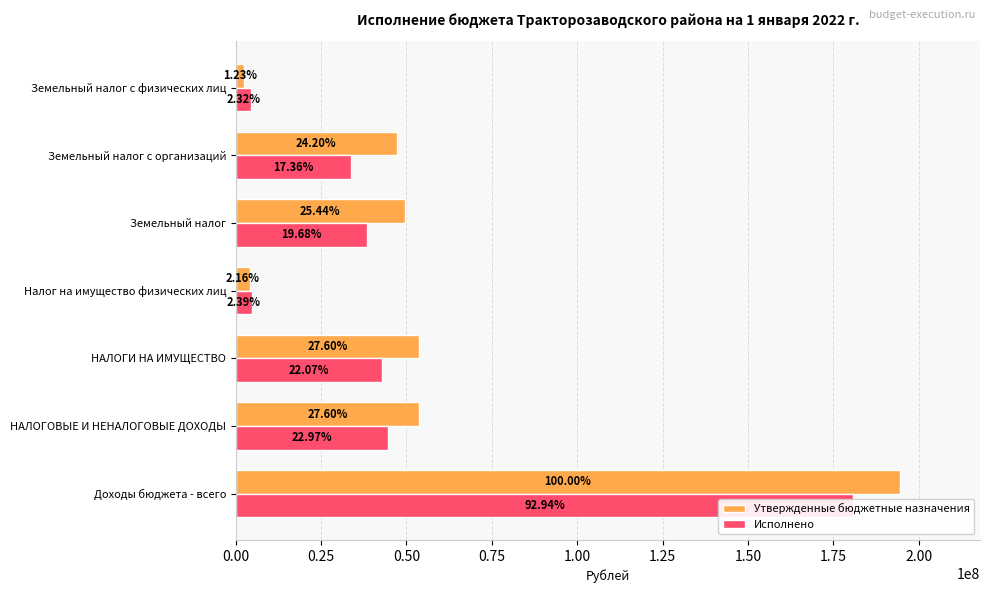

At how many categories does at least one series exceed 43766805?

5